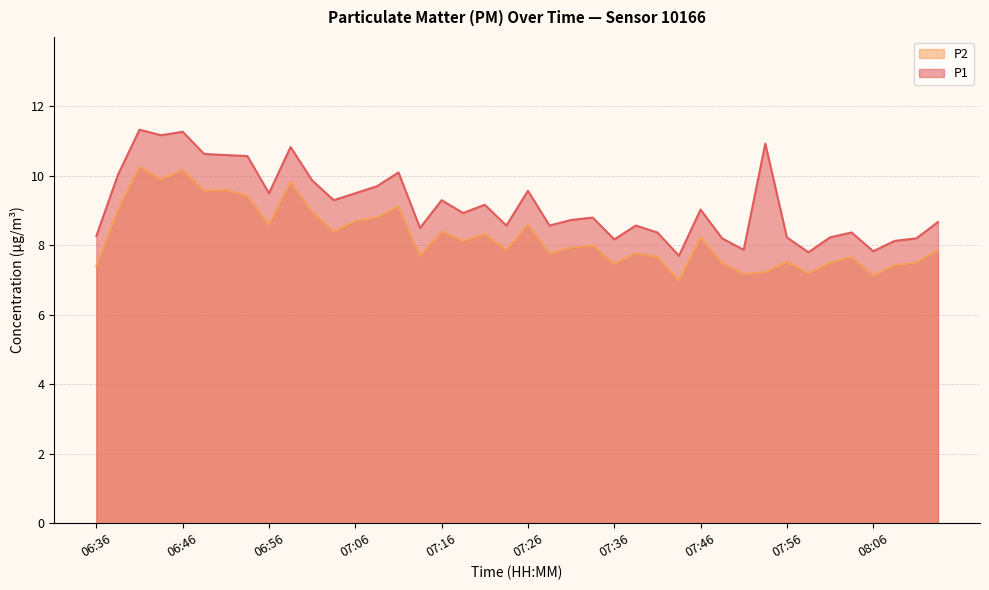

Between 07:19 and 07:39, which series saw the biggest shift?

P2